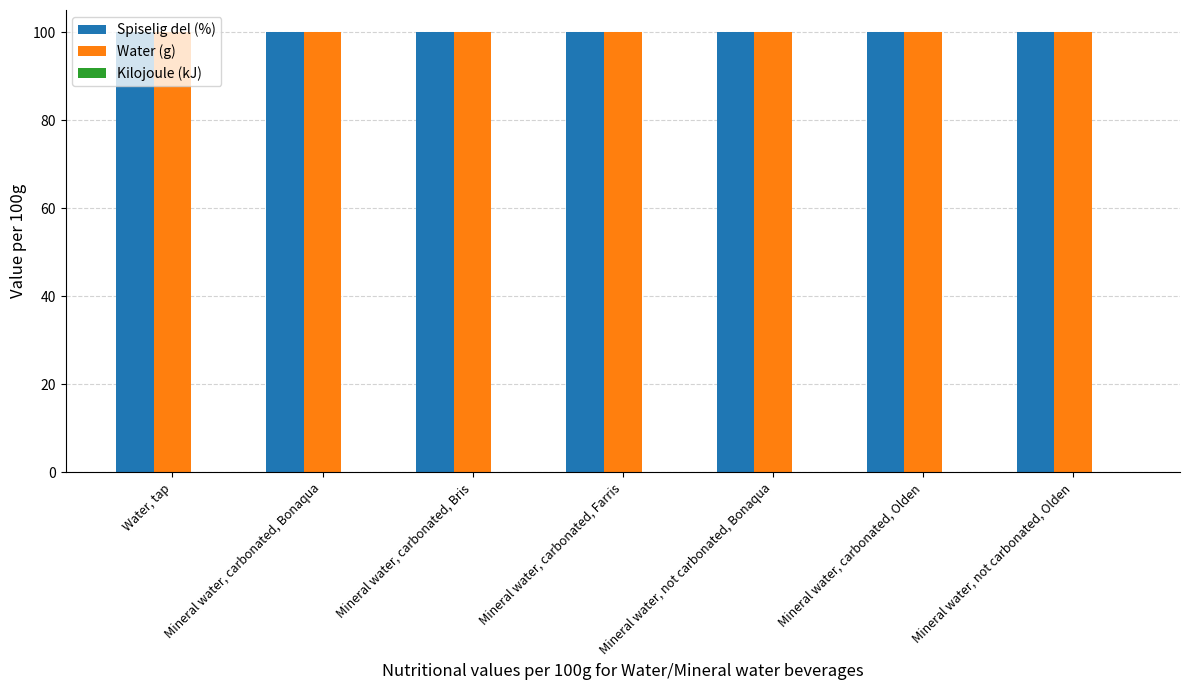

What position from the right is Mineral water, not carbonated, Olden?

1